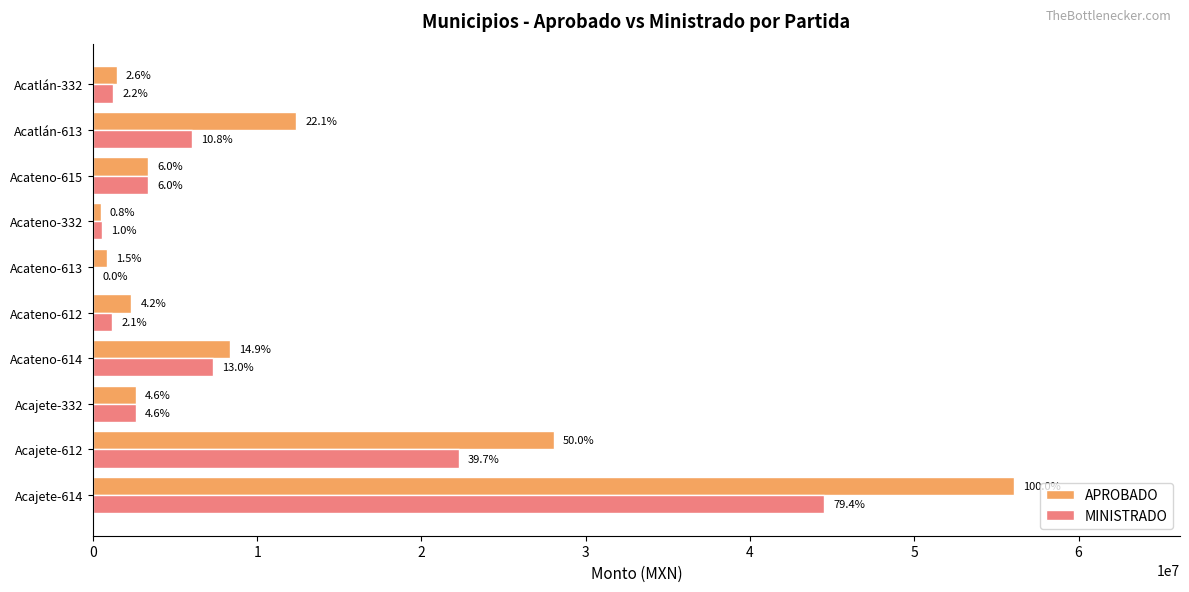

What are all the series names shown in the legend?

APROBADO, MINISTRADO